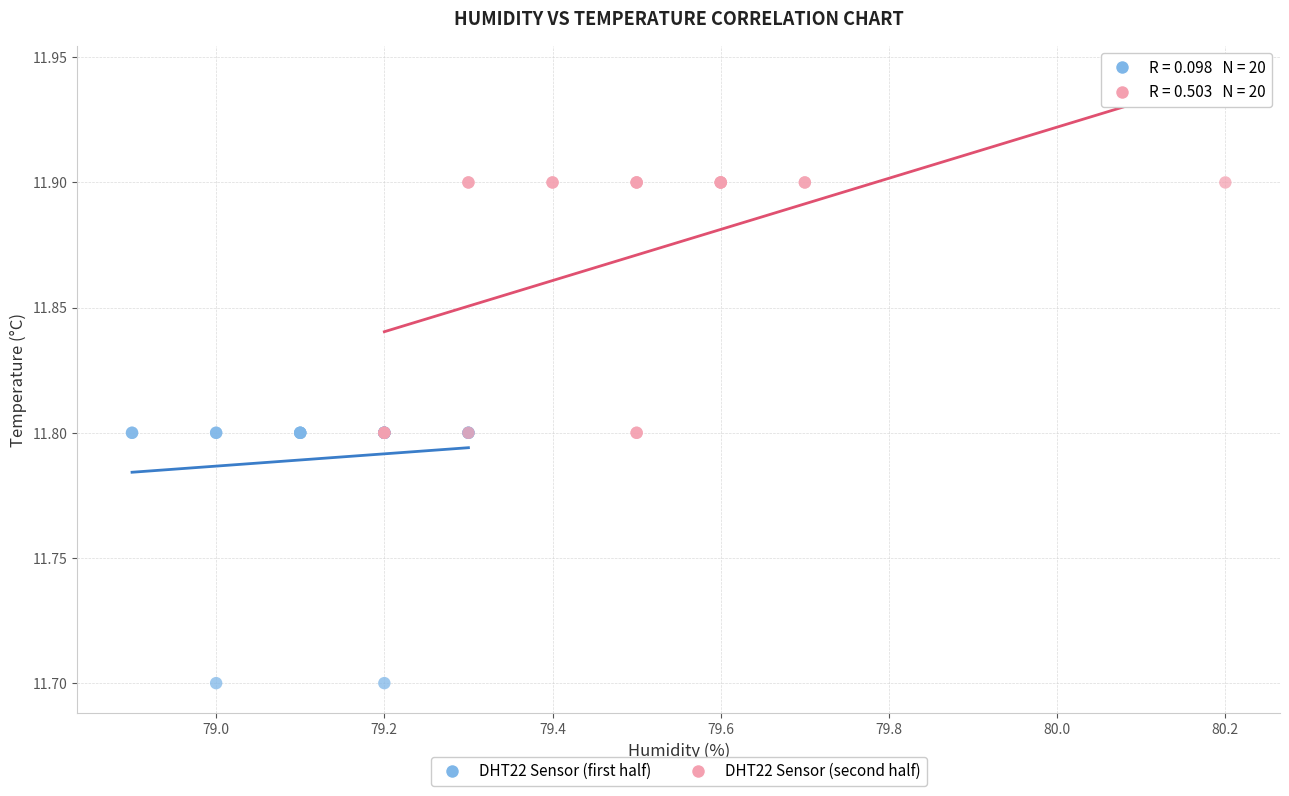

Which series contains the highest Y value?

DHT22 Sensor (second half)